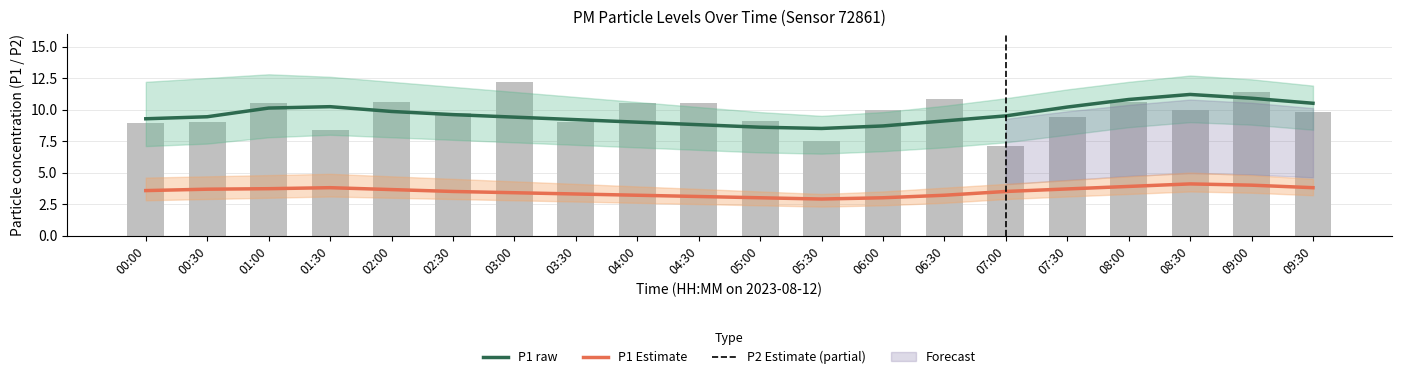

What is the value of the P1 raw bar at the 4th from the left?

8.4